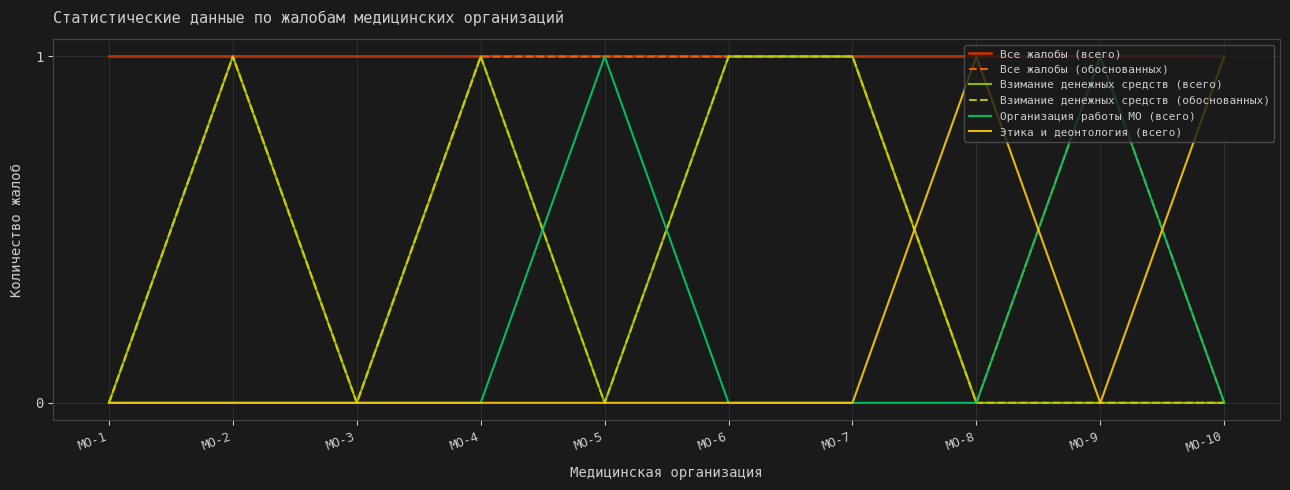

Does the chart have visible grid lines?

Yes